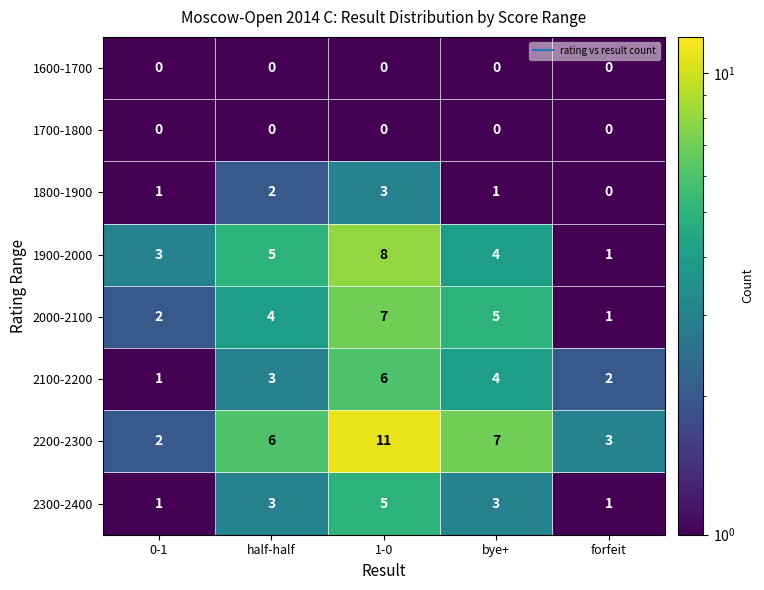

Rank the categories by 2200-2300 value from lowest to highest.

0-1, forfeit, half-half, bye+, 1-0